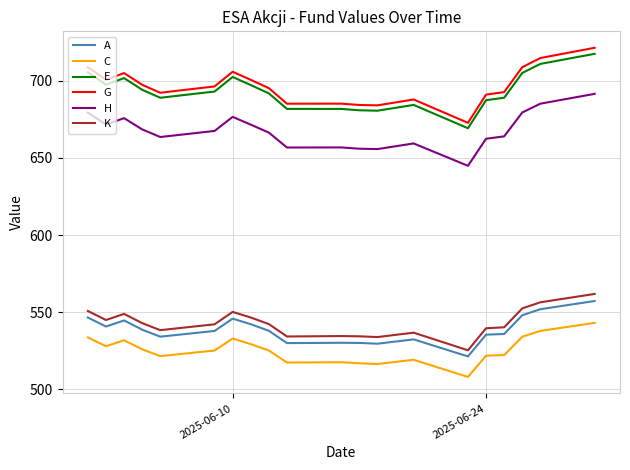

Which series has the widest spread of values?

G